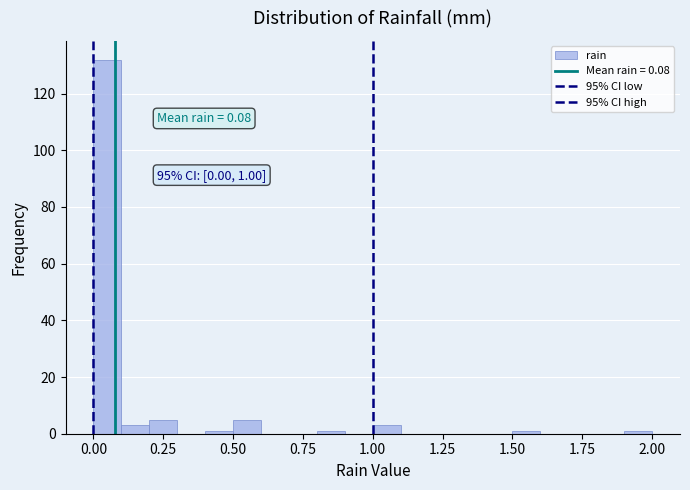

Read against the x-axis, roughly where is the centre of the tallest bar?

0.05